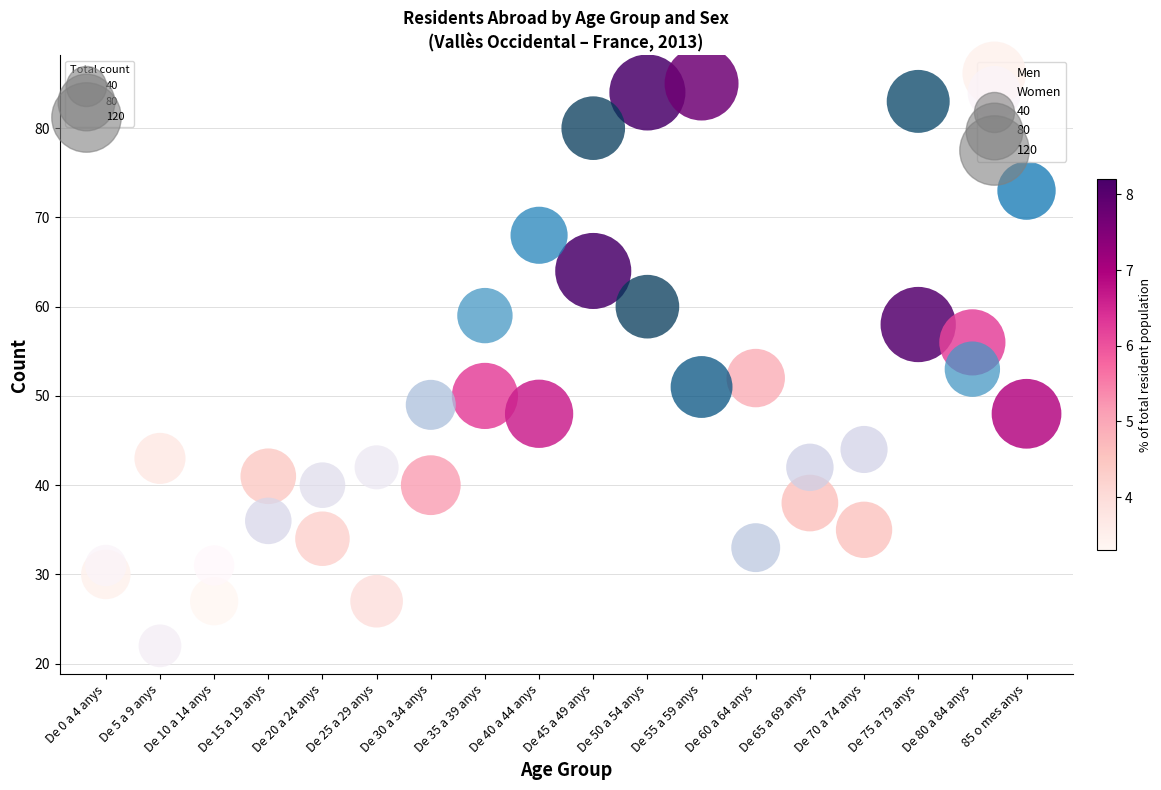

Which series reaches the minimum Y coordinate?

Women